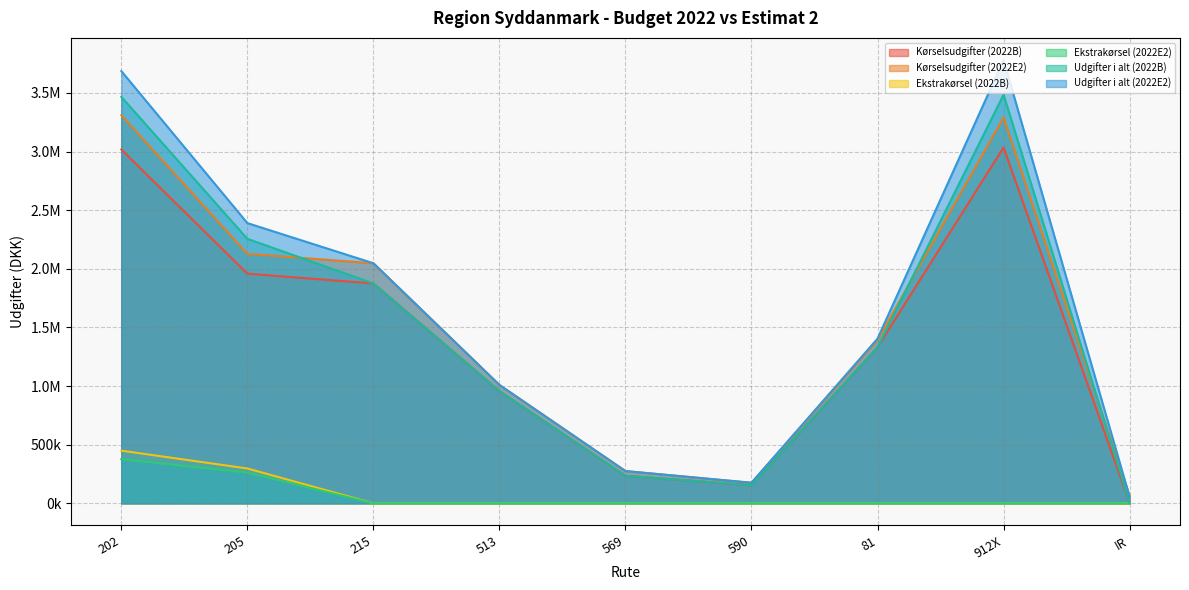

What are all the series names shown in the legend?

Kørselsudgifter (2022B), Kørselsudgifter (2022E2), Ekstrakørsel (2022B), Ekstrakørsel (2022E2), Udgifter i alt (2022B), Udgifter i alt (2022E2)